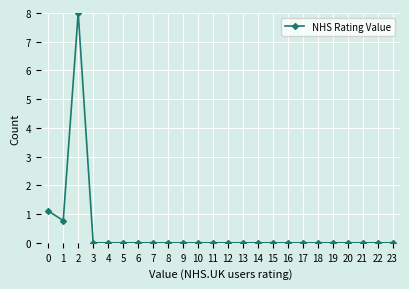

Reading left to right, what are all the values shown in this chart?

0=1.1	1=0.8	2=8.0	3=0.0	4=0.0	5=0.0	6=0.0	7=0.0	8=0.0	9=0.0	10=0.0	11=0.0	12=0.0	13=0.0	14=0.0	15=0.0	16=0.0	17=0.0	18=0.0	19=0.0	20=0.0	21=0.0	22=0.0	23=0.0